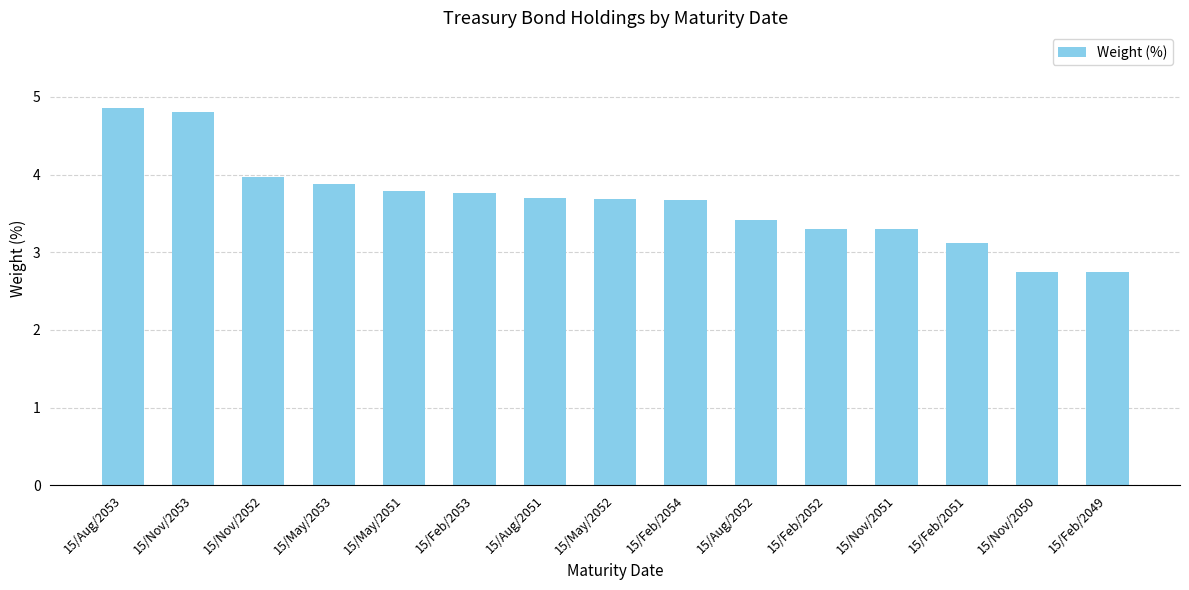

What is the greatest value displayed?

4.9